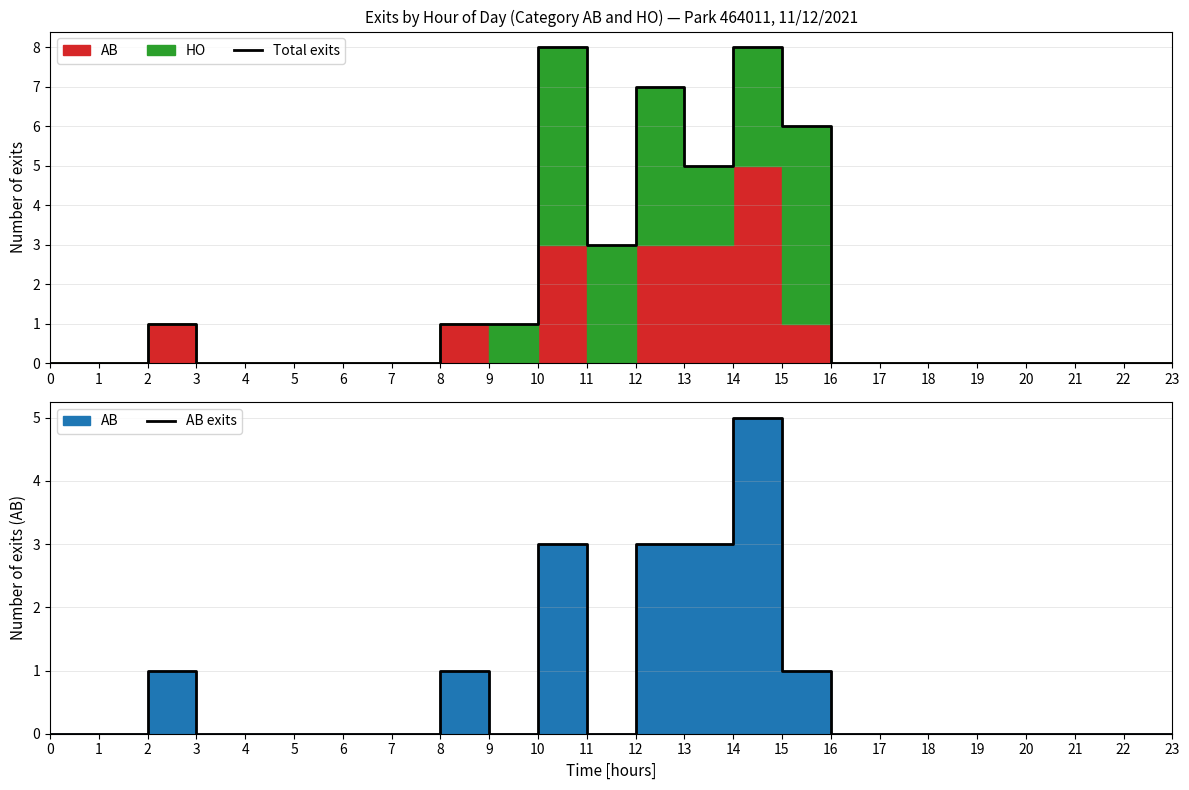

At which category is the sum across all series the highest?

14